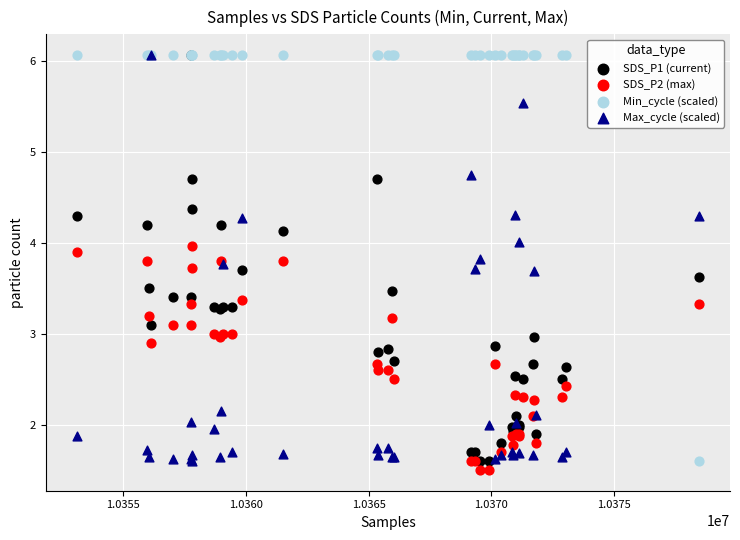

What are all the series names shown in the legend?

SDS_P1 (current), SDS_P2 (max), Min_cycle (scaled), Max_cycle (scaled)